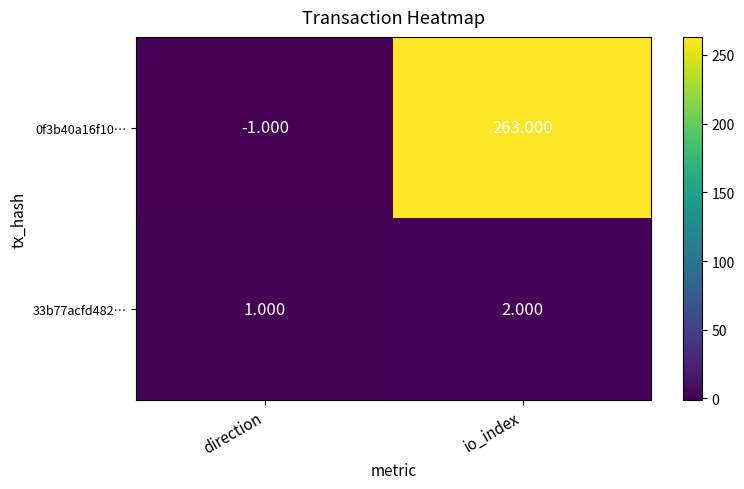

List the series in order of their peak value, highest first.

0f3b40a16f10…, 33b77acfd482…